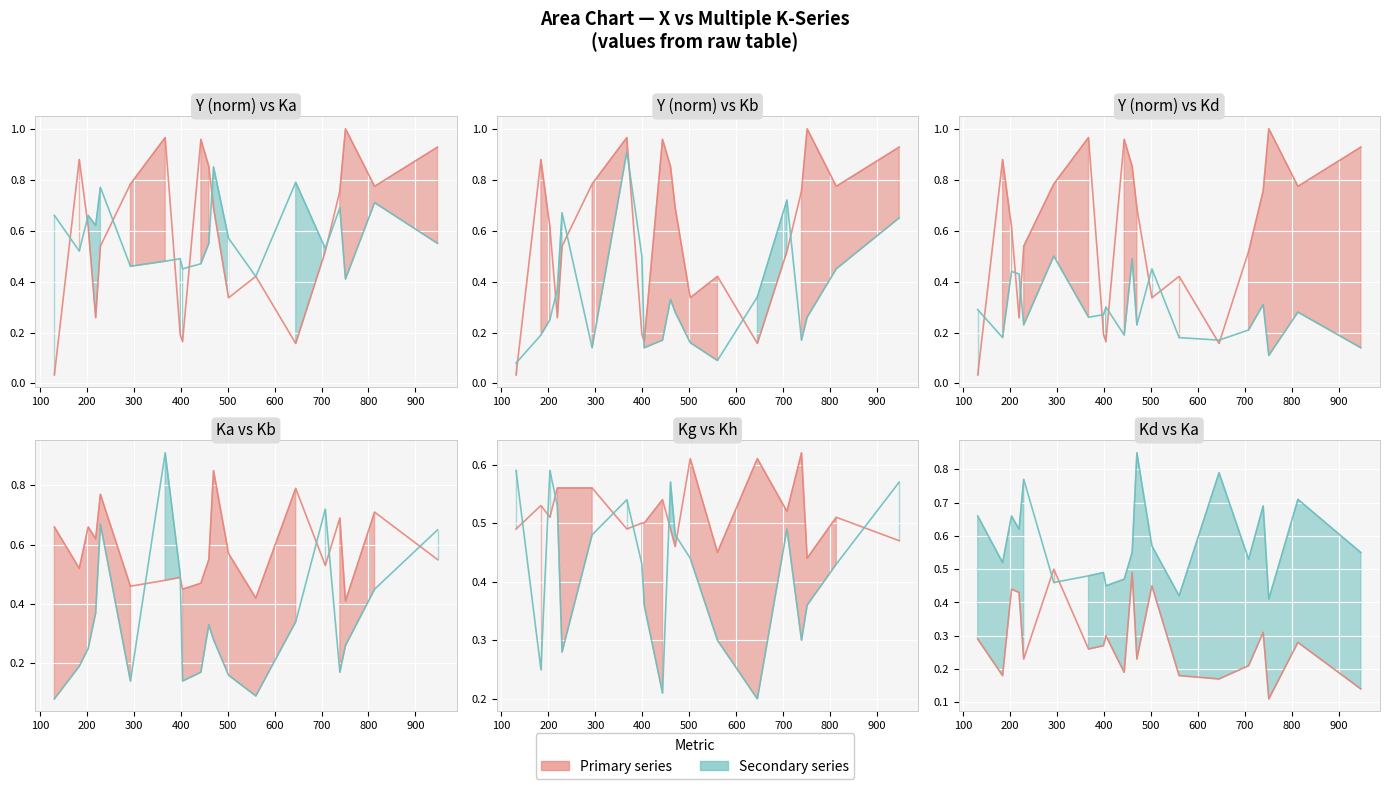

True or false: Y (norm) line has a value of 0.5 at 18.

False